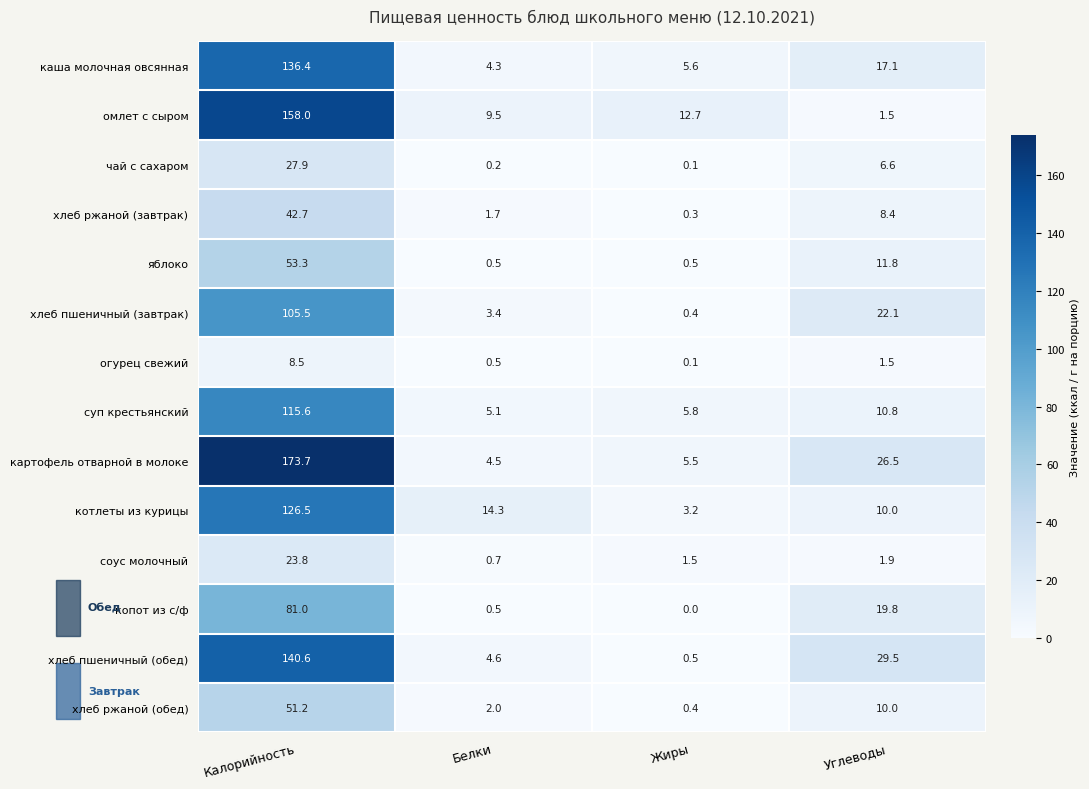

Which series has the largest range (max minus min)?

картофель отварной в молоке